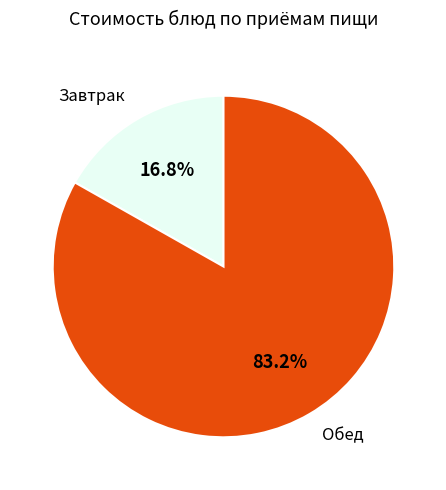

How many segments does this pie chart have?

2